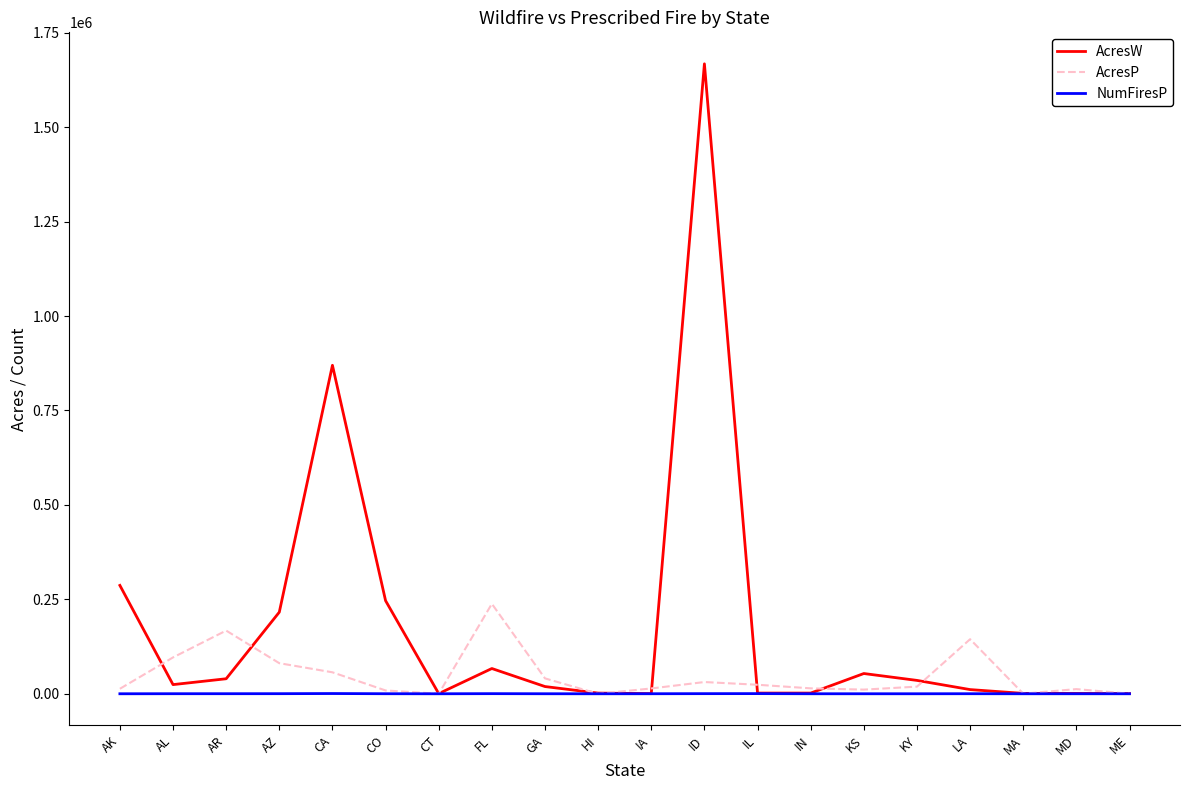

At which category is the sum across all series the highest?

ID